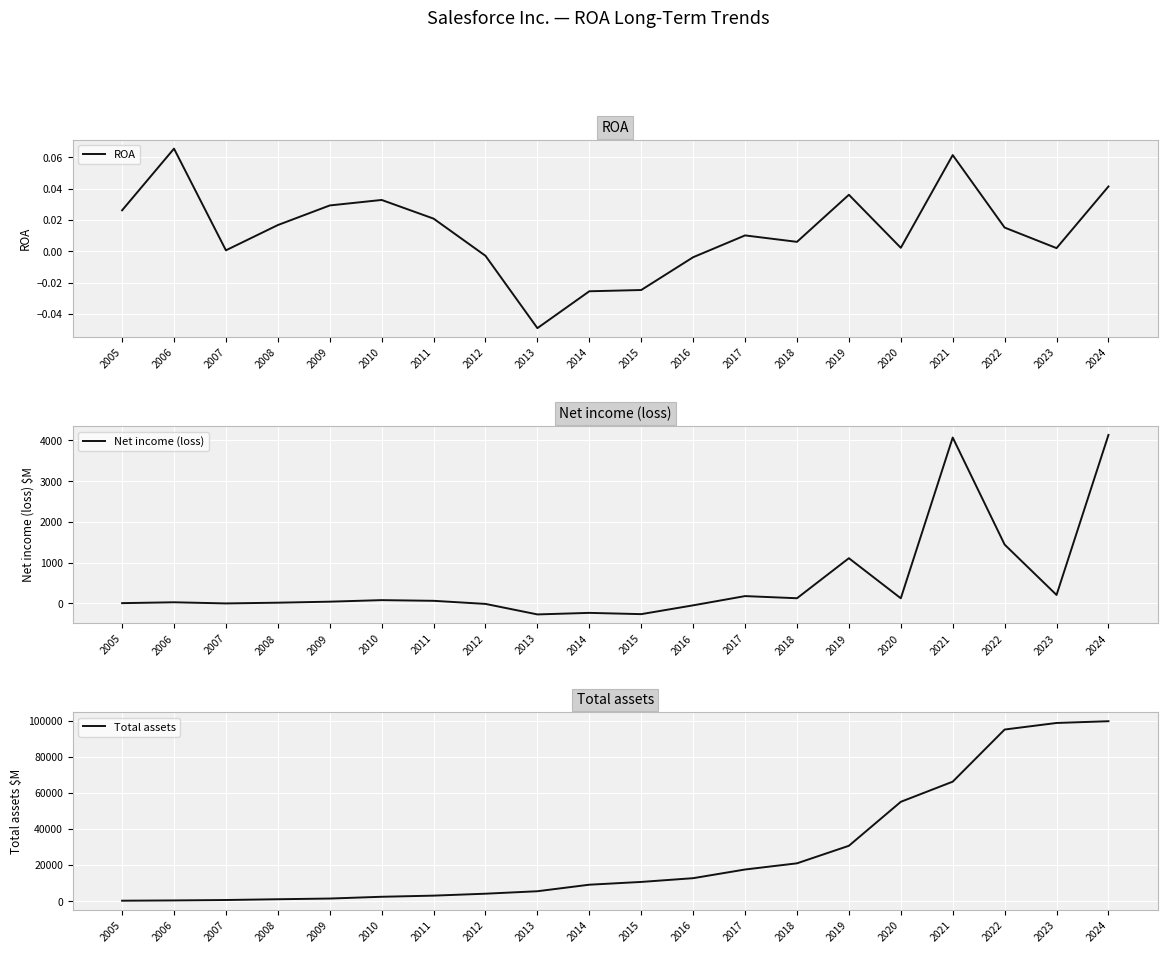

What is the value of the Total assets point at the 9th from the left?

5529.0